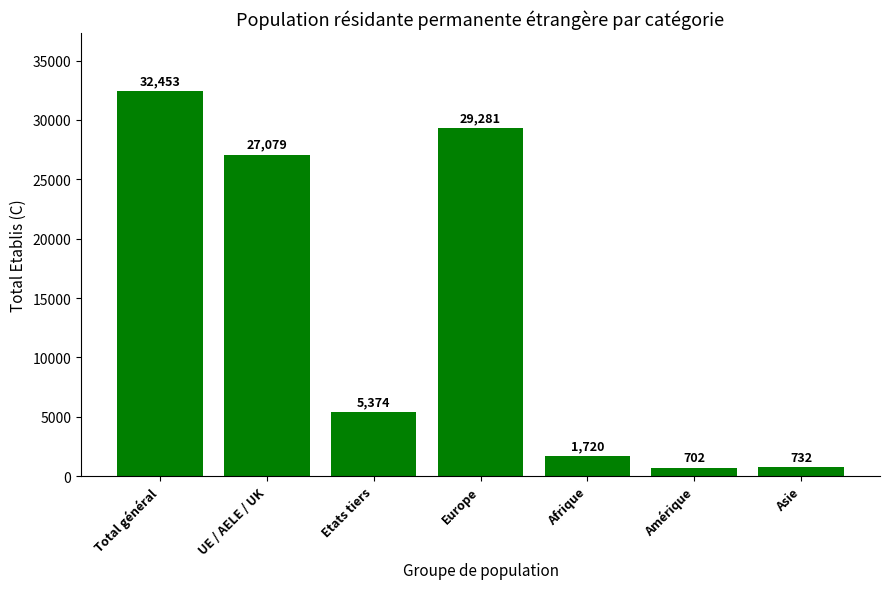

What is the maximum value shown in the chart?

32453